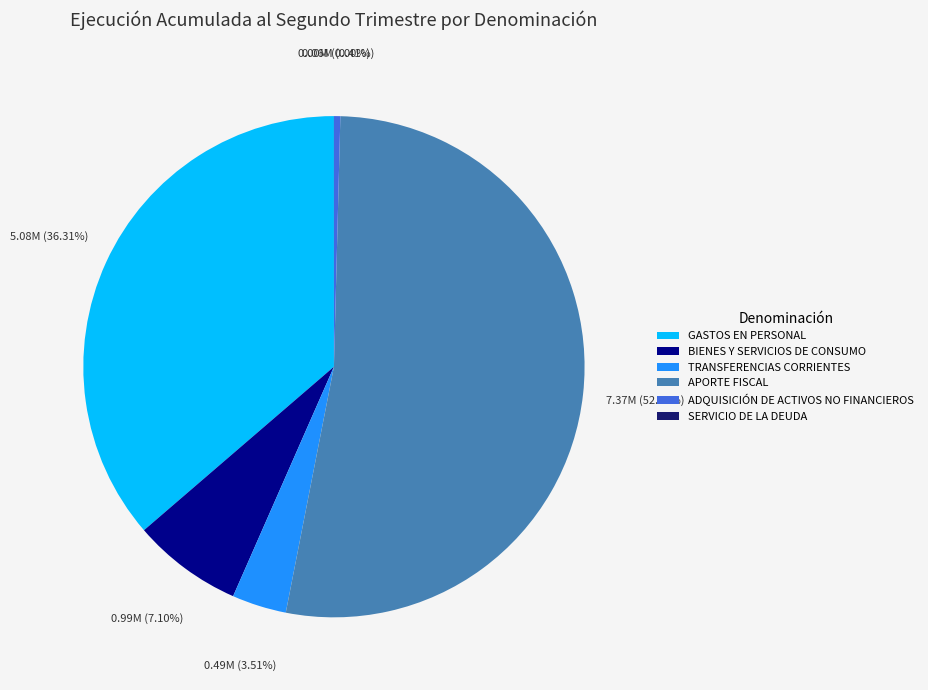

Which slice is the largest?

APORTE FISCAL